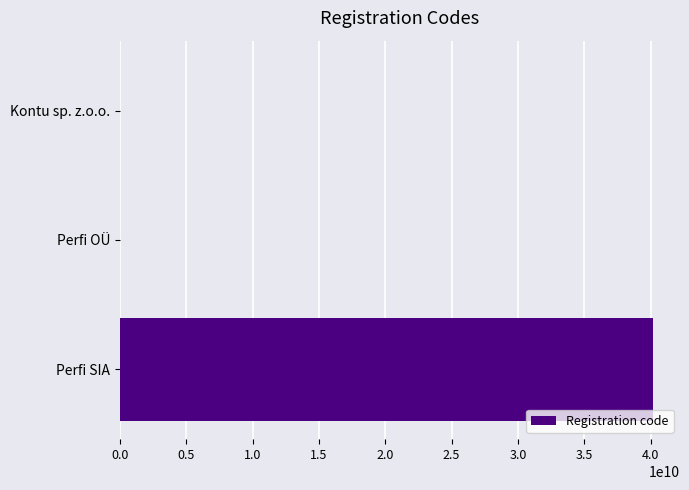

True or false: the data shows 22792995834 at Perfi SIA.

False